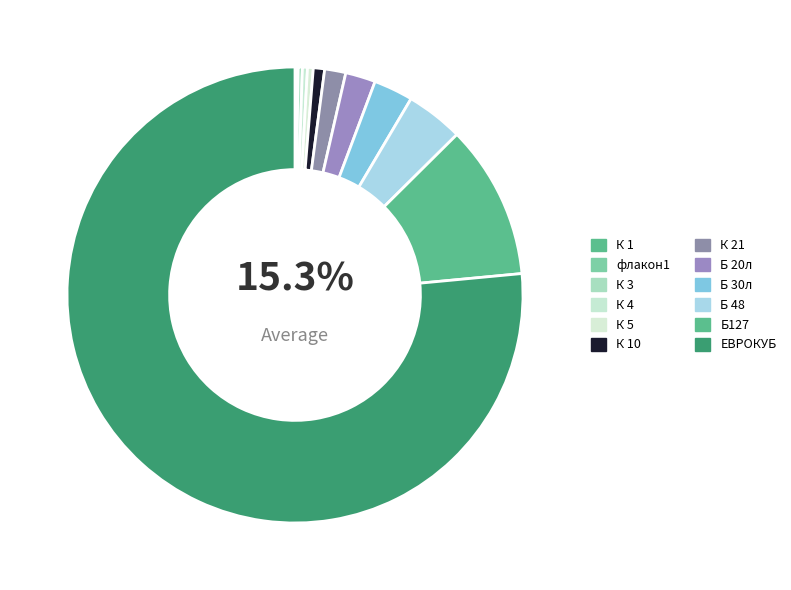

How many slices are in this pie chart?

12